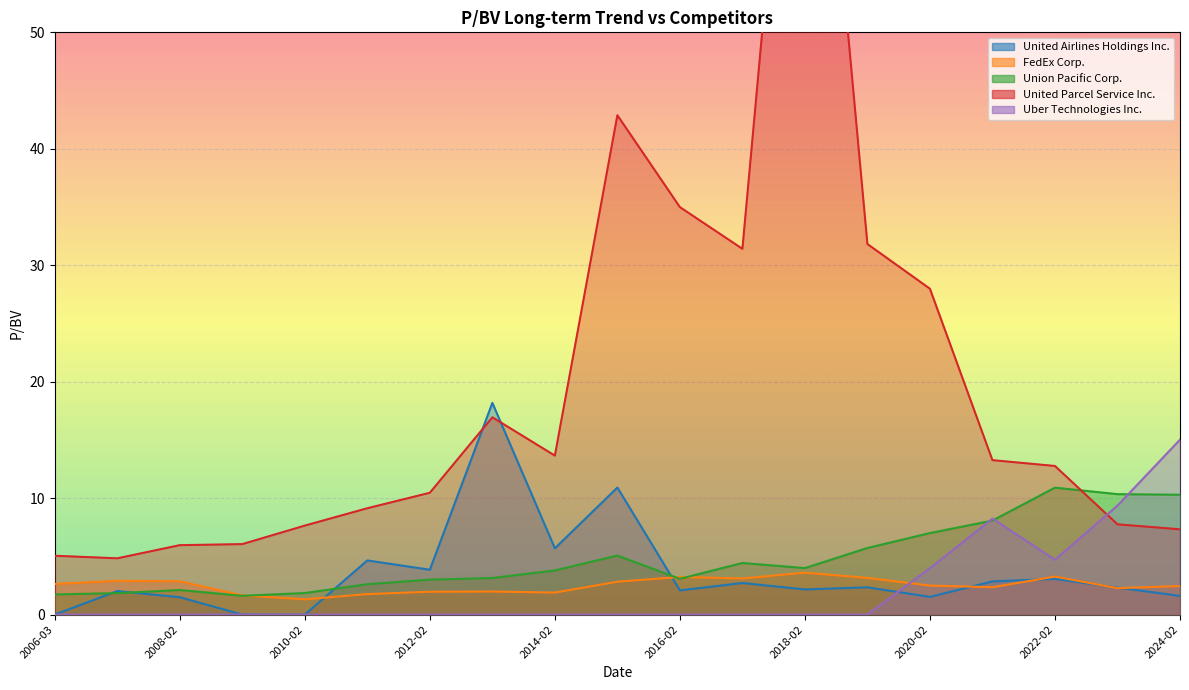

In Union Pacific Corp., how many points are higher than both neighbors (excluding endpoints)?

4